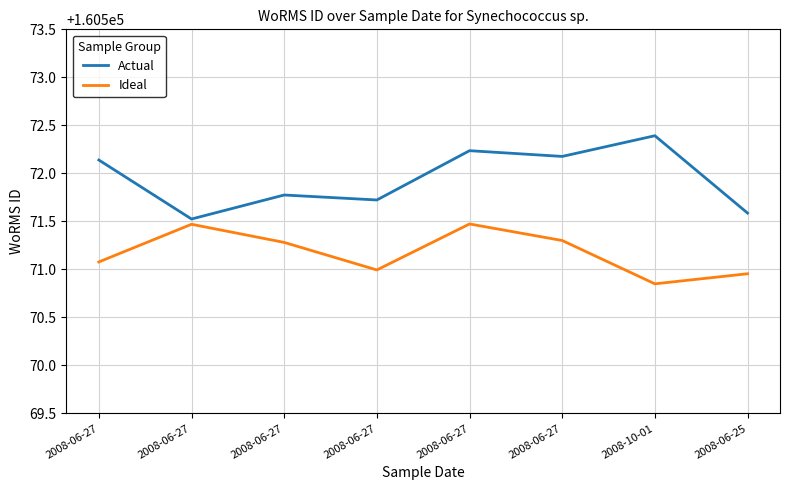

What is the sum of the Actual values at 2008-06-27 and 2008-06-25?

321143.4